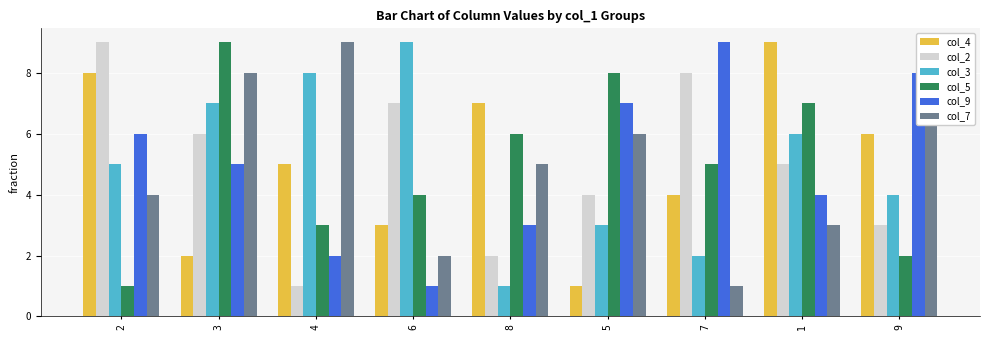

What is the difference between the maximum and minimum values in the col_3 series?

8